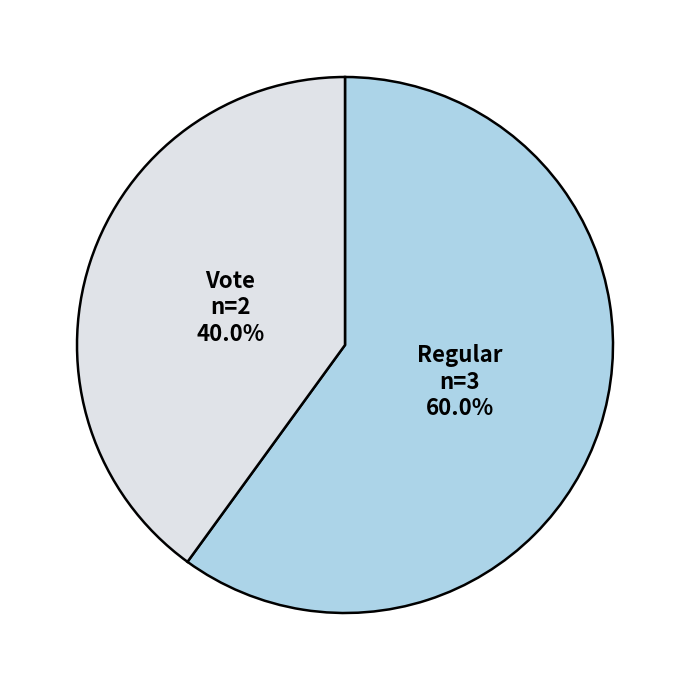

Which slice represents more than half of the pie?

Regular